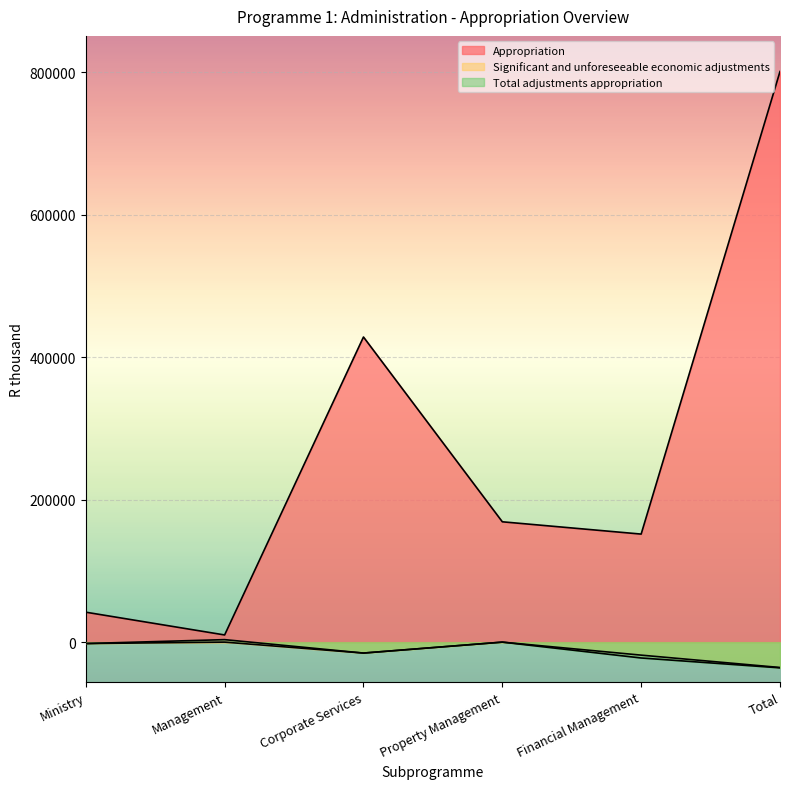

Rank the series at Total from highest to lowest value.

Appropriation, Significant and unforeseeable economic adjustments, Total adjustments appropriation